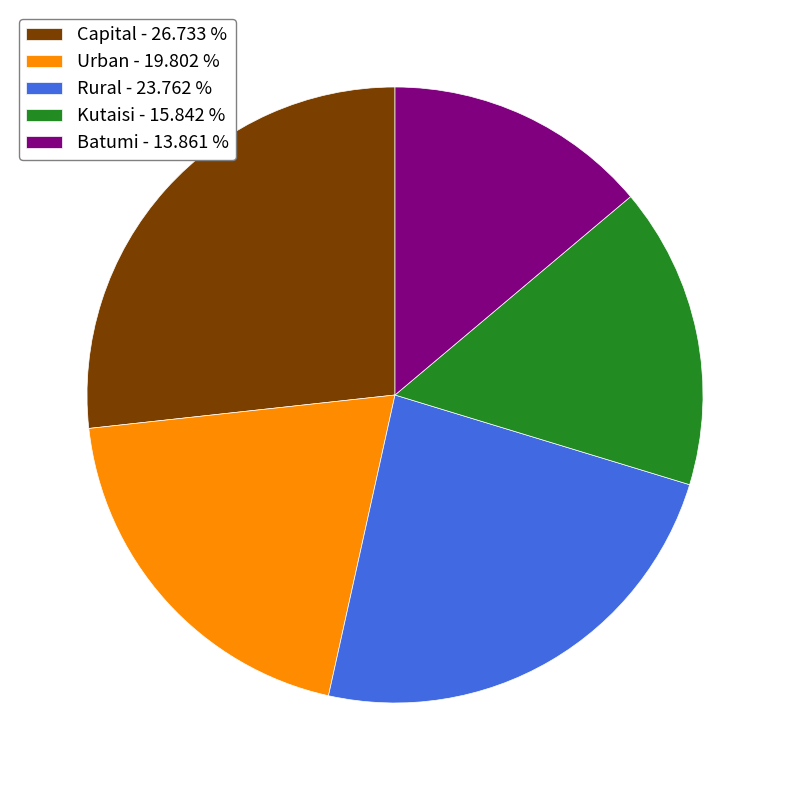

Combined, do Urban - 19.802 % and Batumi - 13.861 % account for over 50%?

No